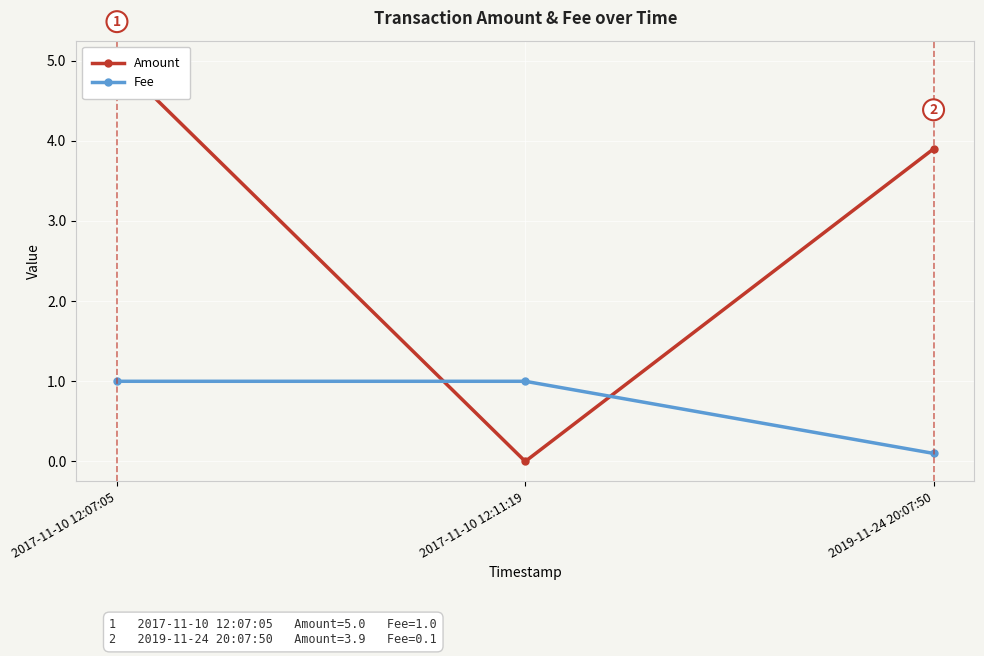

Reading left to right, list all the values displayed in this chart.

Amount: 2017-11-10 12:07:05=5.0	2017-11-10 12:11:19=0.0	2019-11-24 20:07:50=3.9
Fee: 2017-11-10 12:07:05=1.0	2017-11-10 12:11:19=1.0	2019-11-24 20:07:50=0.1